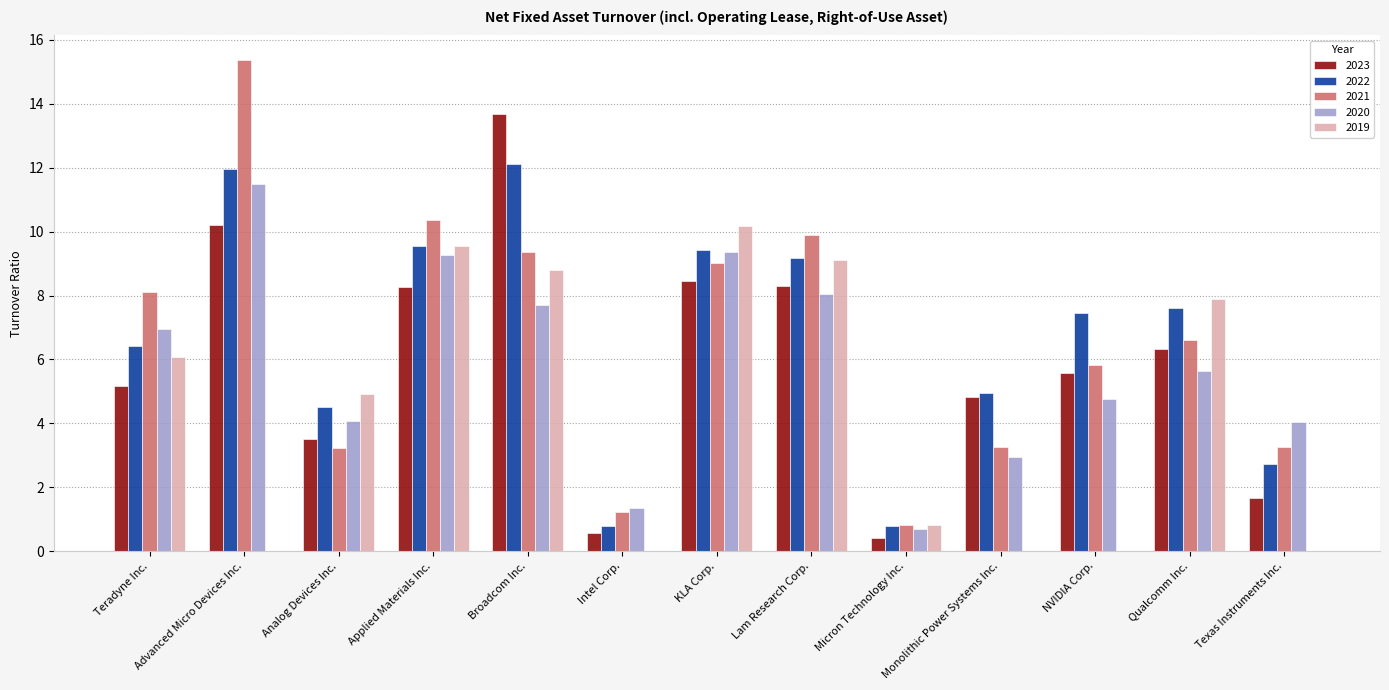

What is the sum of the 2022 values at Broadcom Inc. and Monolithic Power Systems Inc.?

17.1